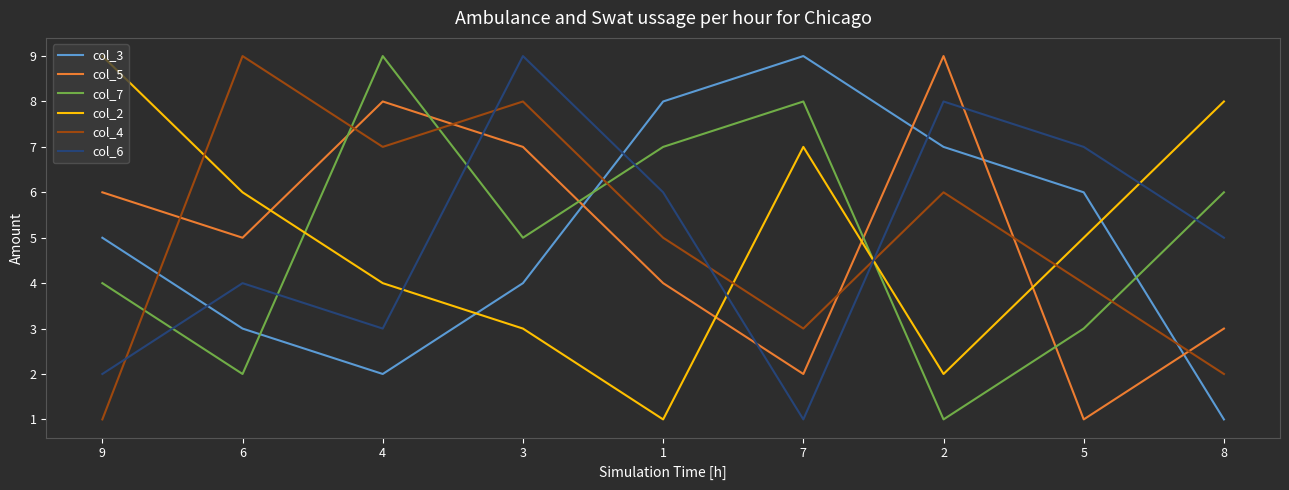

Does the chart display data point markers on the line(s)?

No